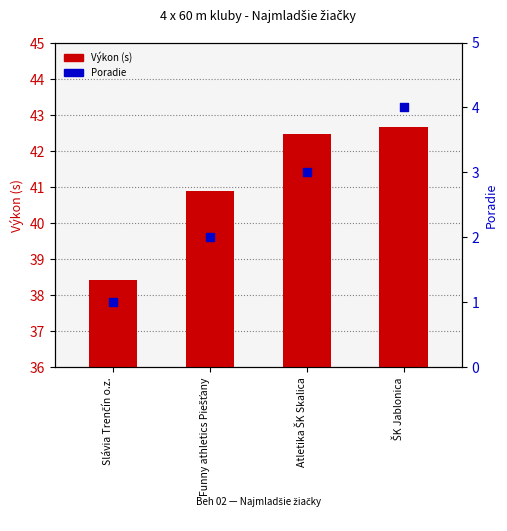

What are all the series names shown in the legend?

Výkon (s), Poradie